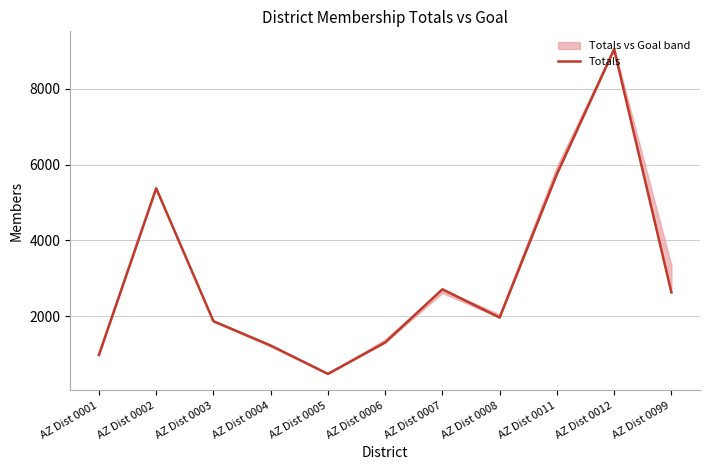

Where is the first local maximum?

AZ Dist 0002